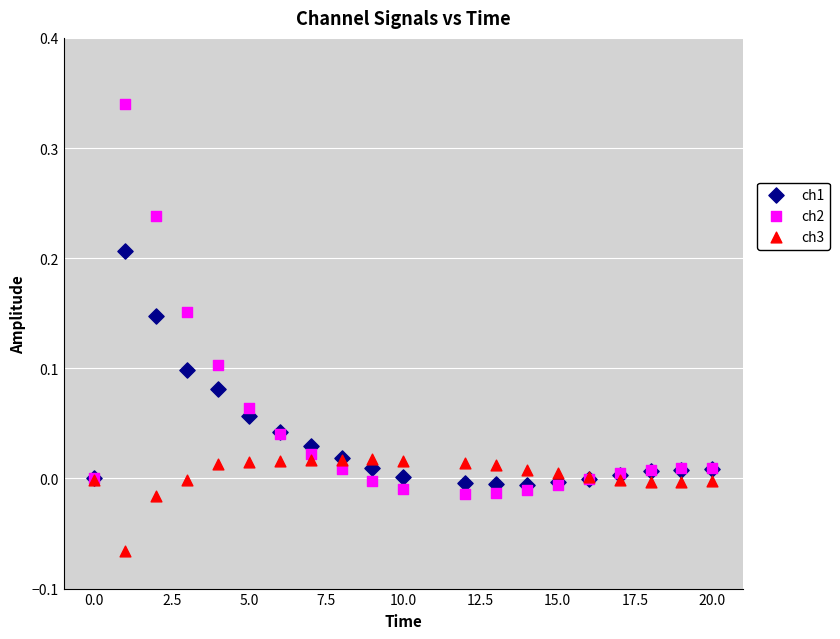

Which series contains the highest Y value?

ch2